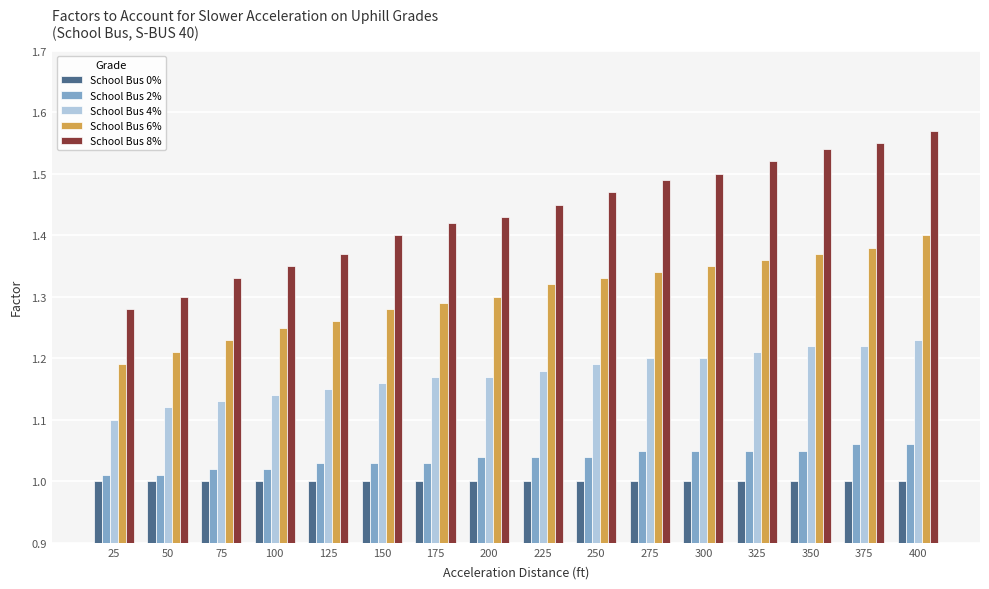

Which series has the largest total across all categories?

School Bus 8%